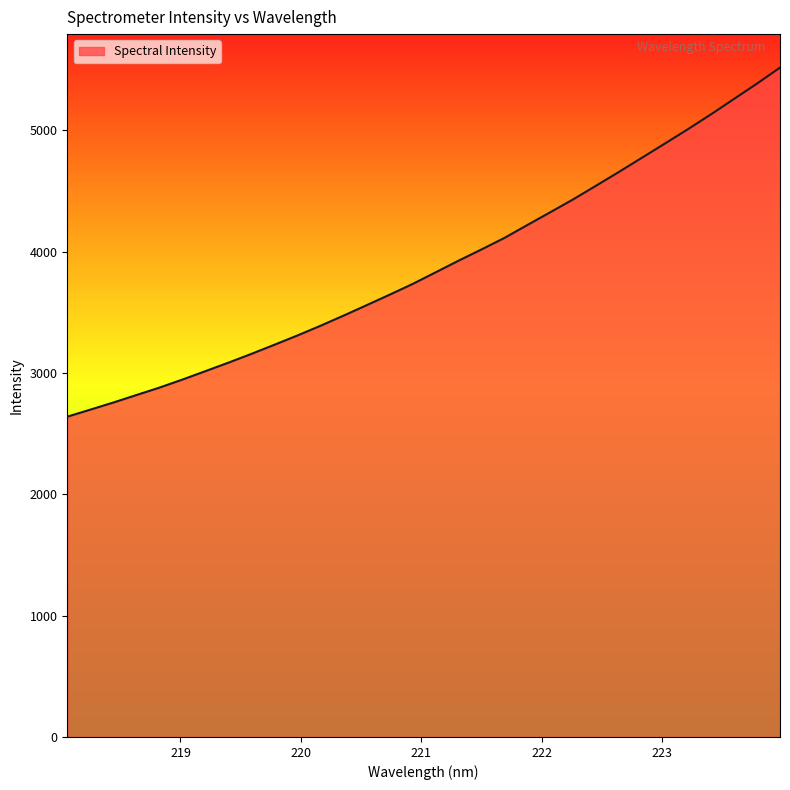

What is the difference between the maximum and minimum values?

2877.4